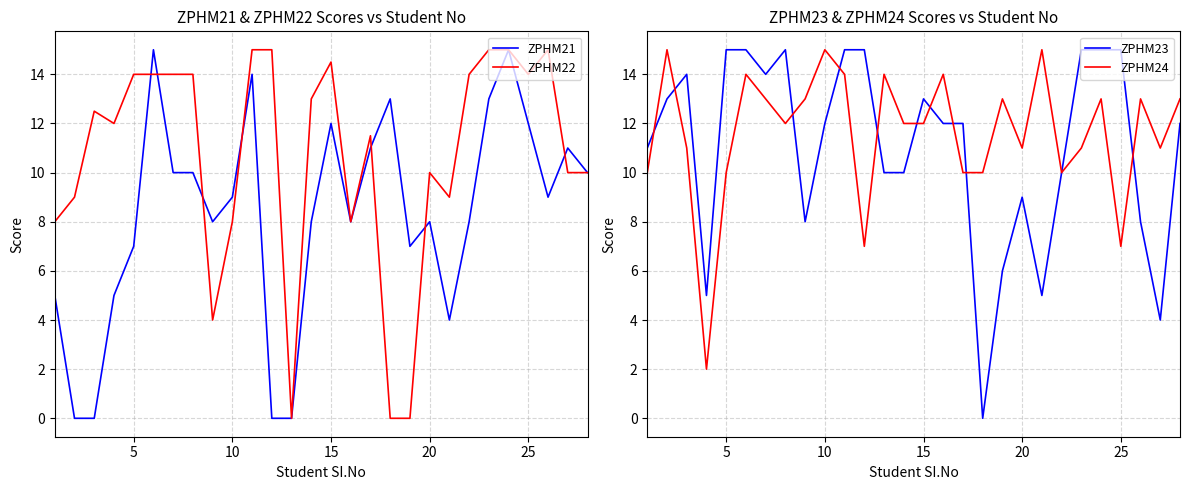

Is this an area chart (filled region under the line)?

No